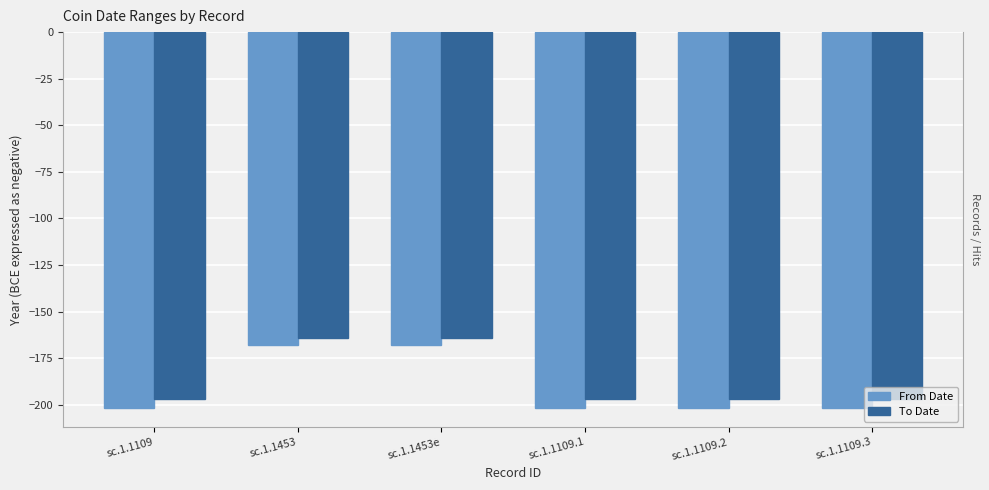

Is it true that From Date equals -202 at sc.1.1109.2?

True